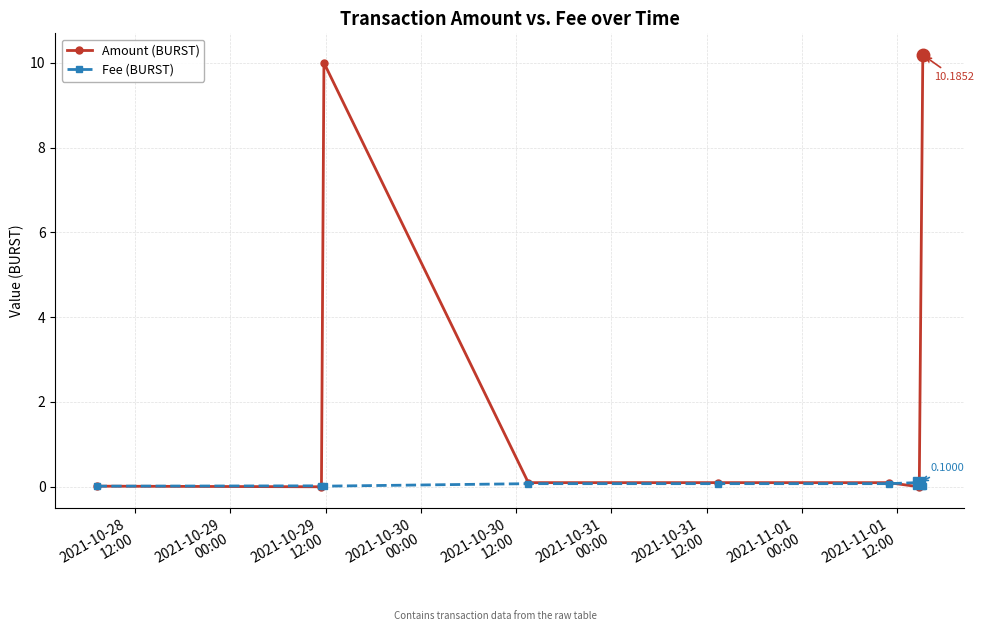

True or false: Amount (BURST) has more than 0 points higher than both neighbors.

True